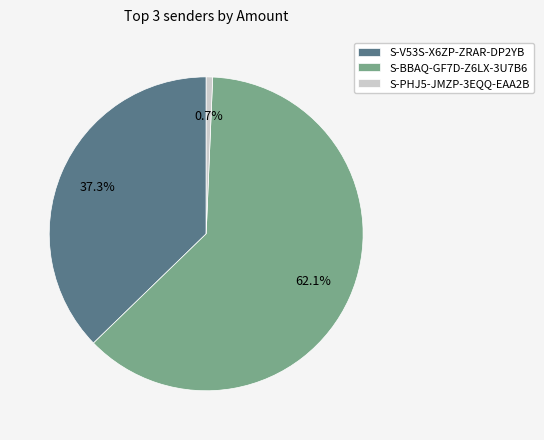

Is the sum of S-BBAQ-GF7D-Z6LX-3U7B6 and S-V53S-X6ZP-ZRAR-DP2YB greater than half?

Yes